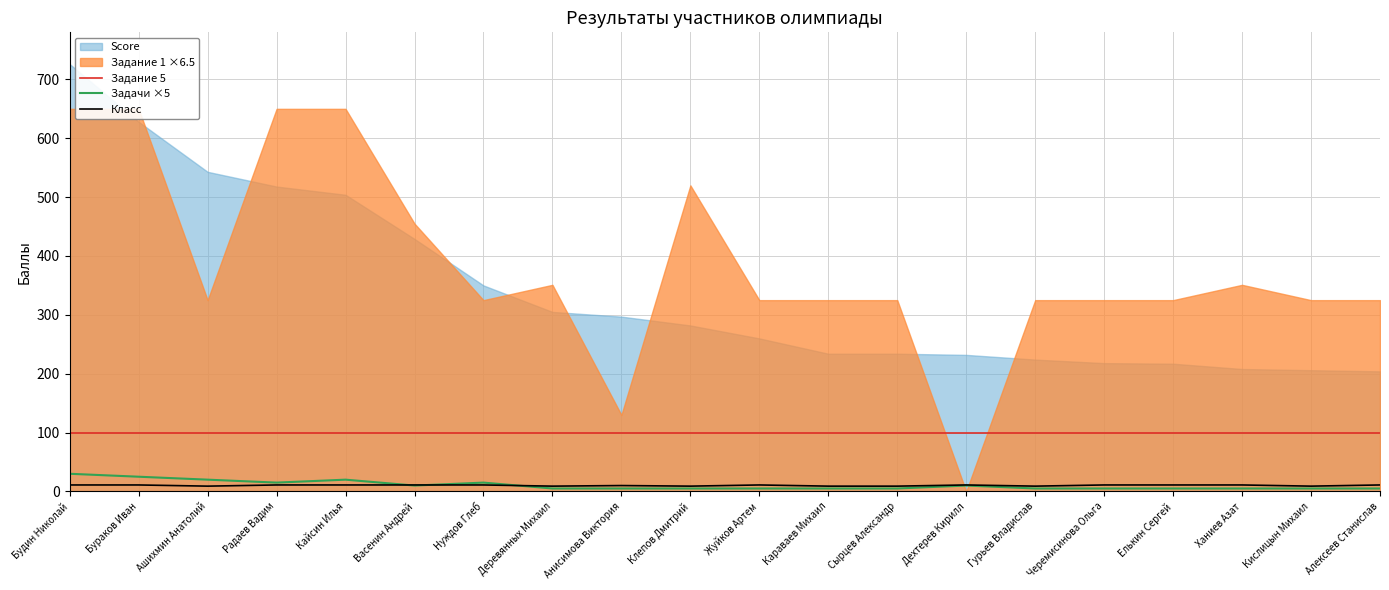

How many times do Класс and Задачи ×5 cross each other?

3